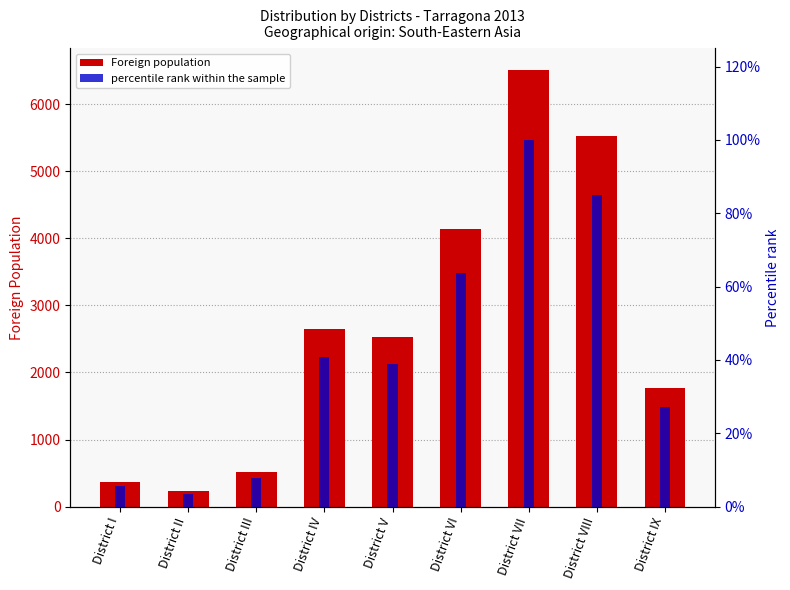

The percentile rank within the sample series shows 30.2 at District VI. True or false?

False